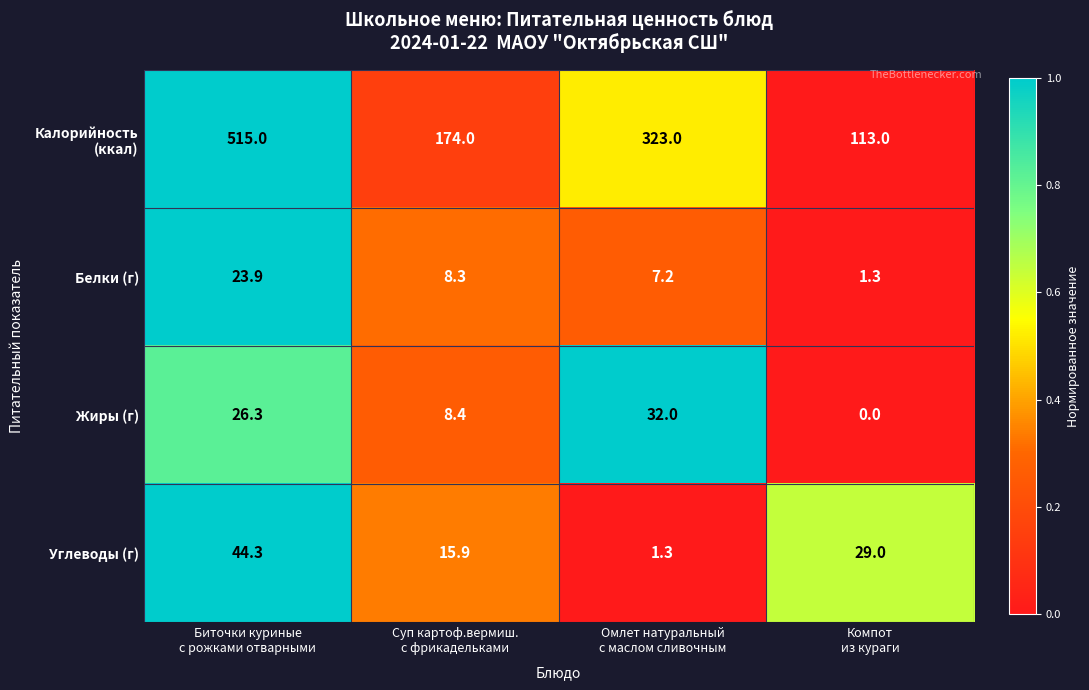

What is the difference between the second highest and second lowest values in the Углеводы (г) series?

13.1